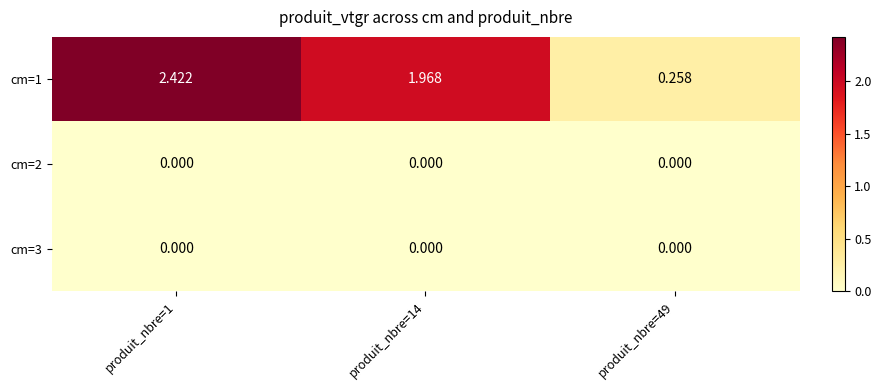

How many data points does each series have?

3